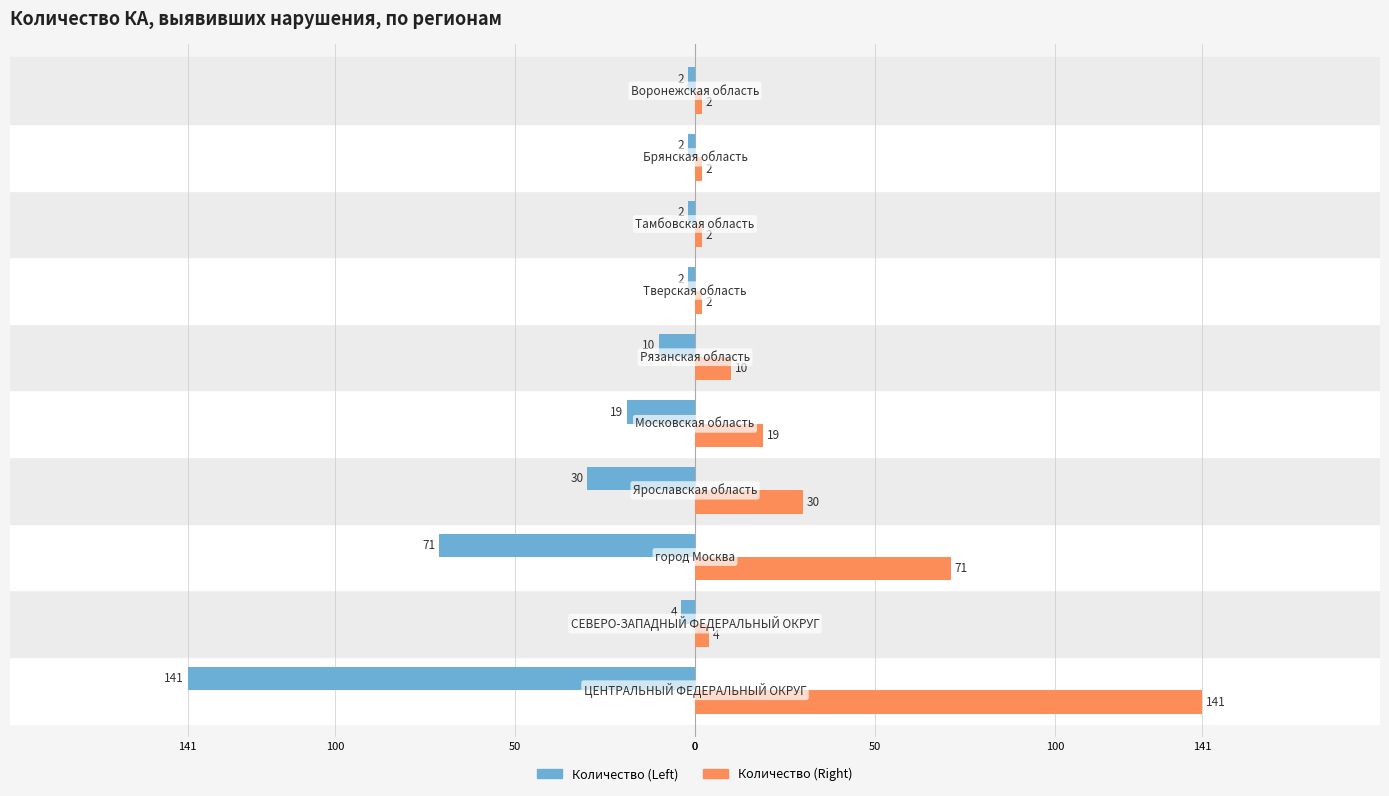

What are all the series names shown in the legend?

Количество (Left), Количество (Right)